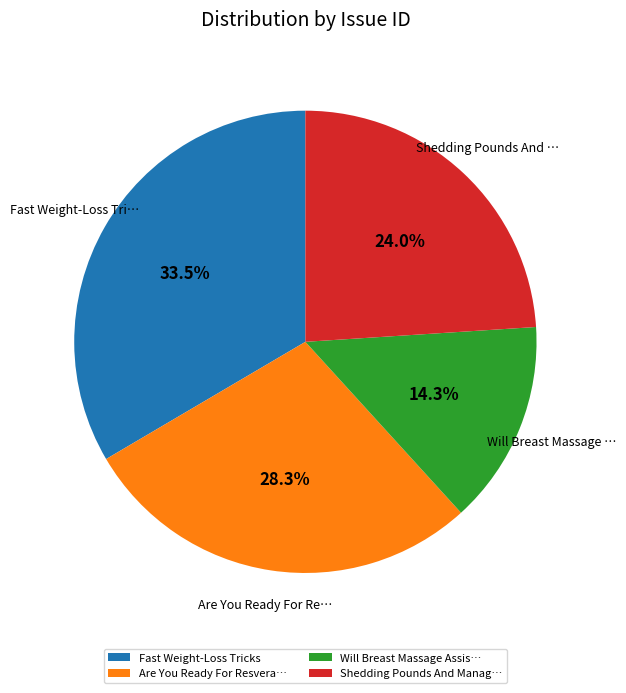

Is Will Breast Massage … the majority of the pie?

No